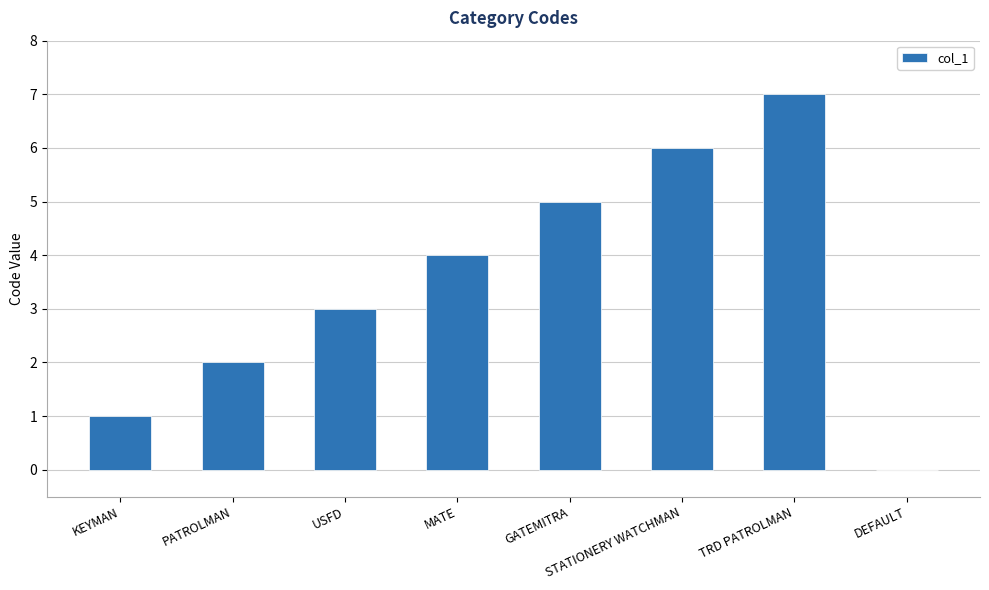

How many data points does each series have?

8